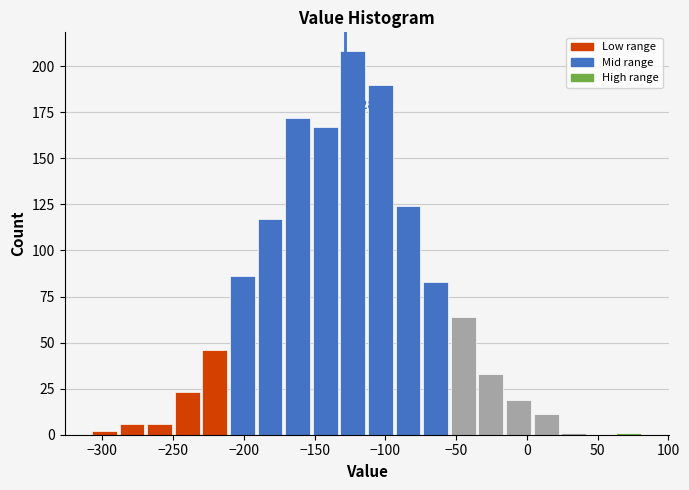

Read against the x-axis, roughly where is the centre of the tallest bar?

-125